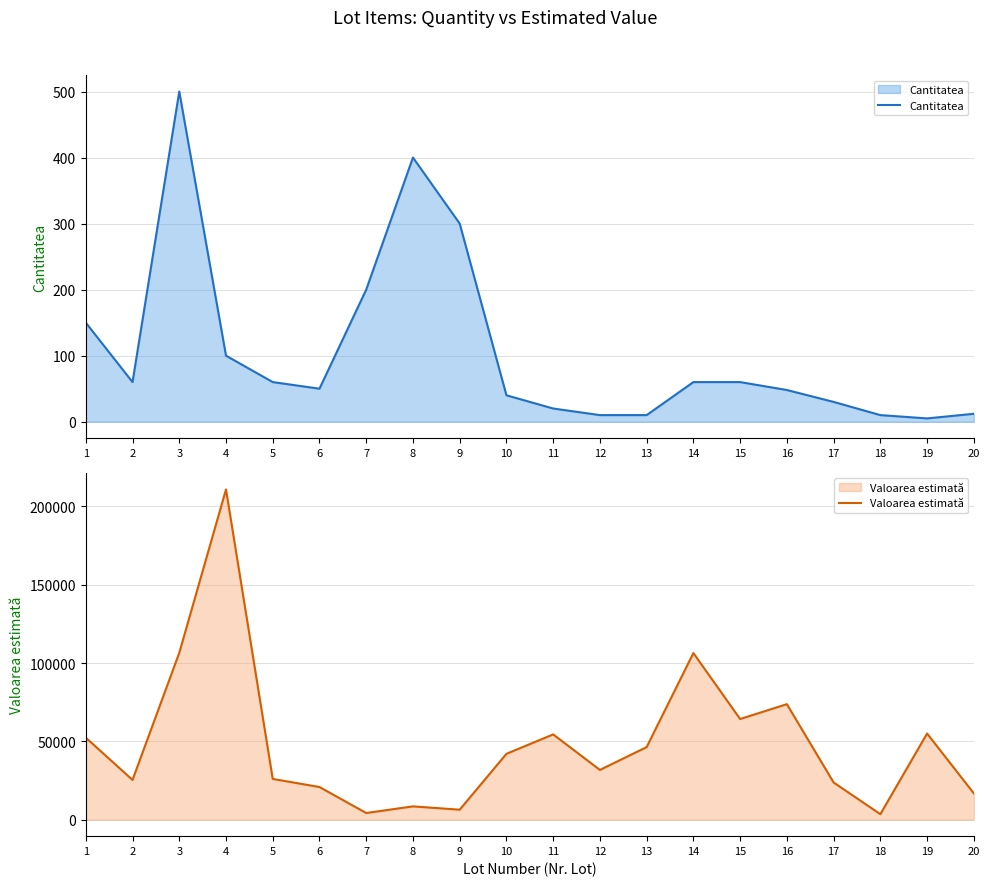

Rank the series at 1 from highest to lowest value.

Valoarea estimată, Cantitatea